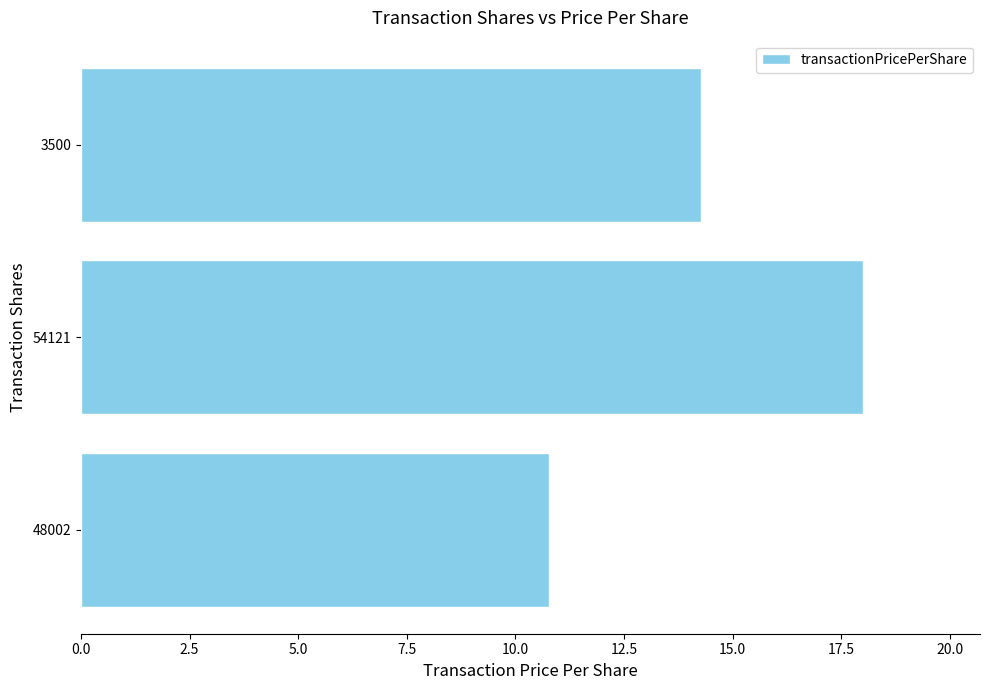

Reading bottom to top, list all the values displayed in this chart.

10.8	18.0	14.3